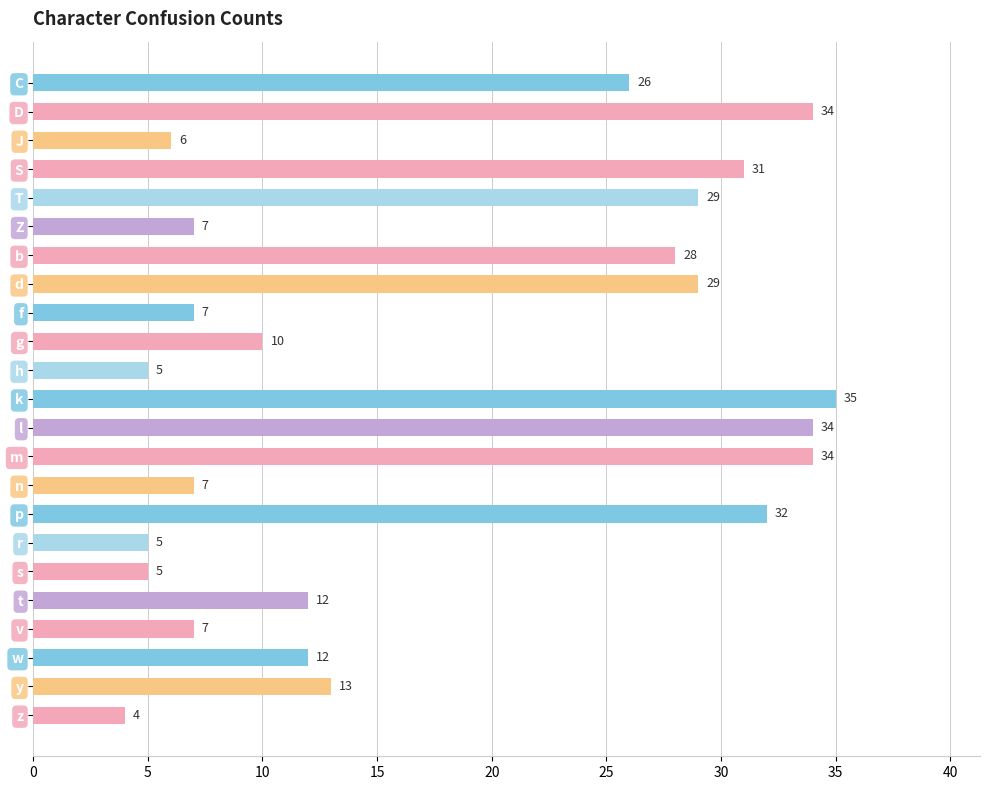

What is the value of the 3rd bar from the top?

6